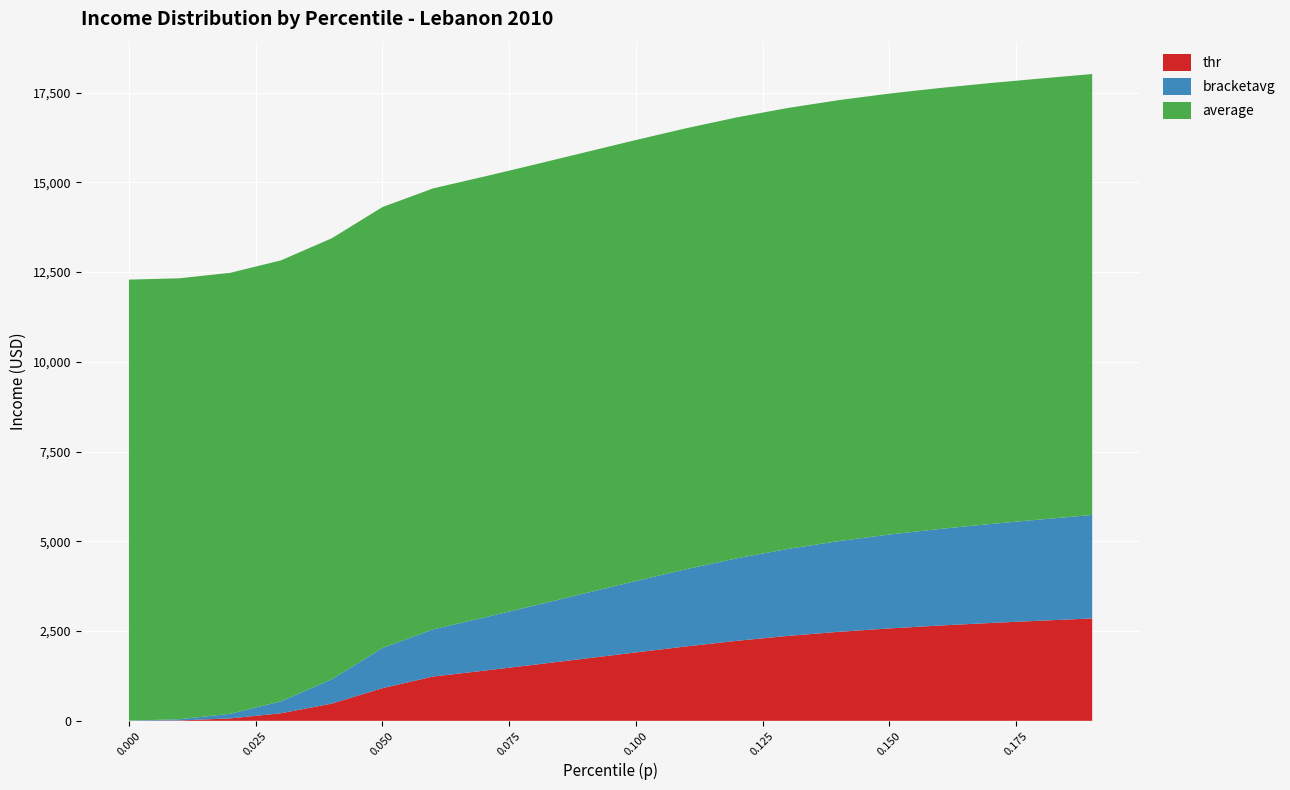

Reading left to right, extract all data points from this chart.

thr: 2.1	10.9	67.0	210.5	478.9	908.2	1233.8	1395.7	1562.7	1733.6	1905.3	2073.0	2229.2	2365.0	2478.4	2573.5	2654.3	2725.0	2789.5	2851.3
bracketavg: 4.4	33.3	129.9	332.8	678.7	1118.8	1314.3	1478.8	1647.9	1819.6	1989.8	2152.4	2299.1	2423.4	2527.3	2614.9	2690.4	2757.6	2820.5	2882.3
average: 12281.6	12281.6	12281.6	12281.6	12281.6	12281.6	12281.6	12281.6	12281.6	12281.6	12281.6	12281.6	12281.6	12281.6	12281.6	12281.6	12281.6	12281.6	12281.6	12281.6